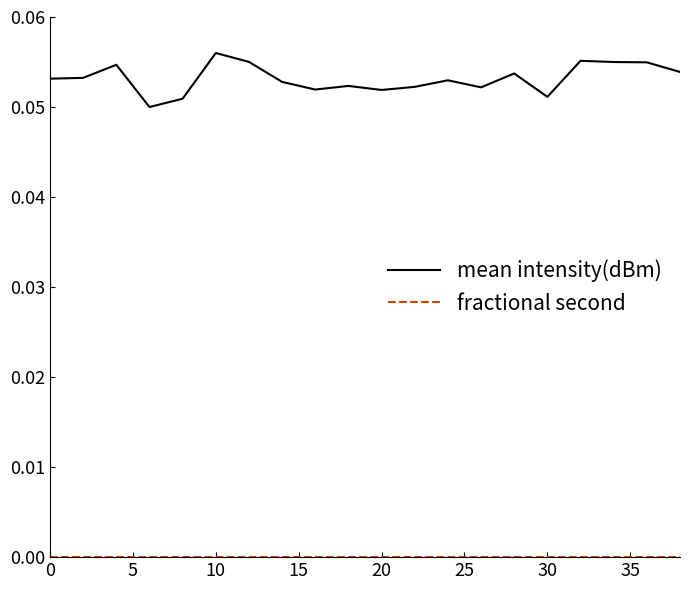

Which series has the largest range (max minus min)?

mean intensity(dBm)